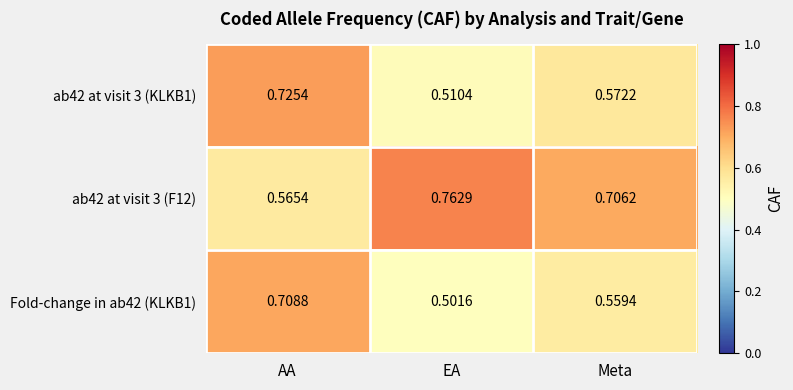

What is the difference between the highest and lowest values at EA?

0.3